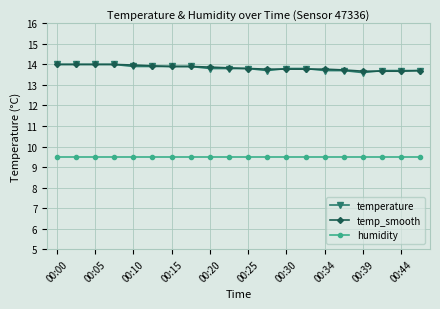

What is the maximum value for humidity?

9.5